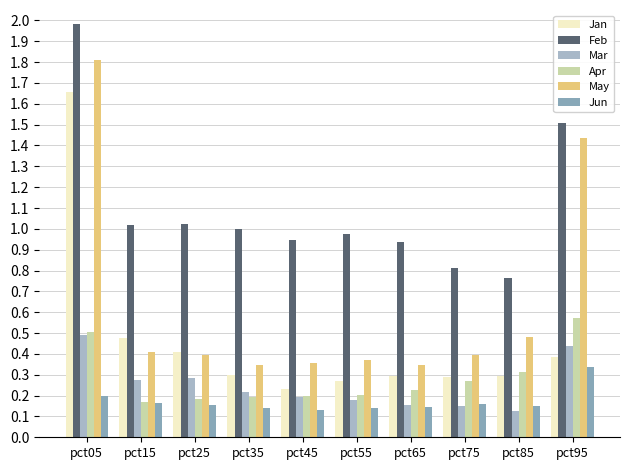

The value of Apr at pct25 is 0.2. True or false?

True